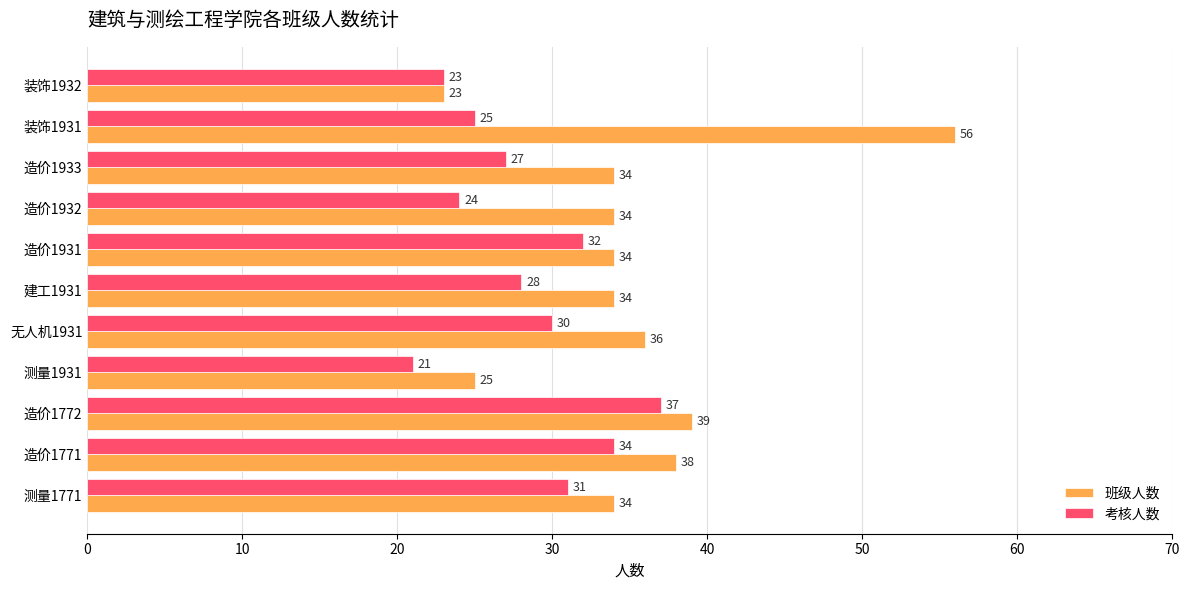

List the labels in order of 考核人数 value, smallest first.

测量1931, 装饰1932, 造价1932, 装饰1931, 造价1933, 建工1931, 无人机1931, 测量1771, 造价1931, 造价1771, 造价1772